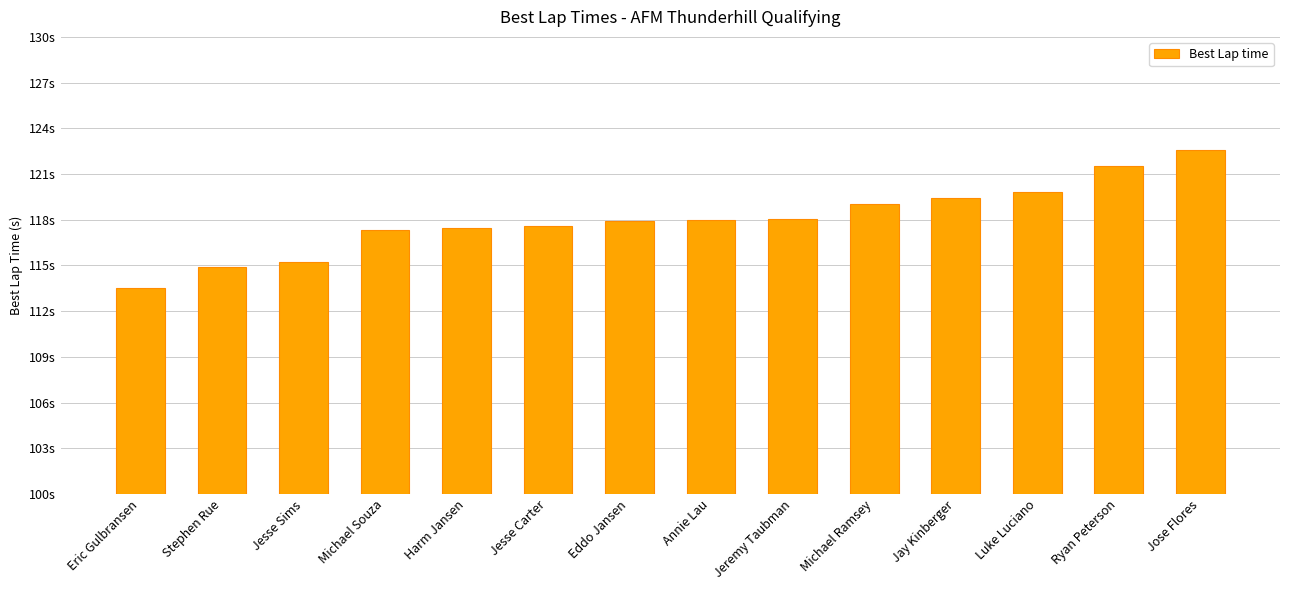

Are the bars horizontal?

No